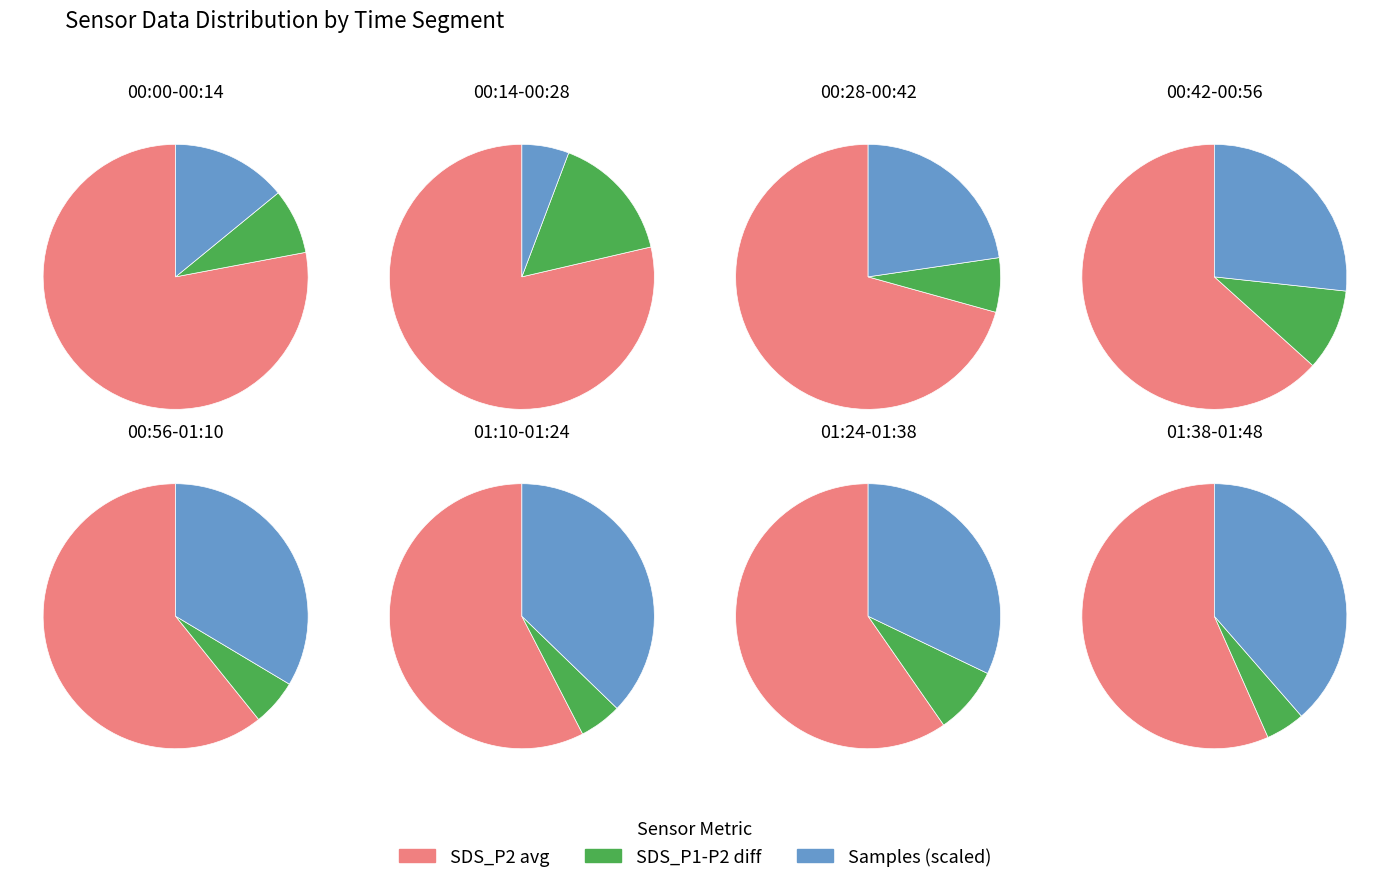

Combined, do 1 and 2 account for over 50%?

No